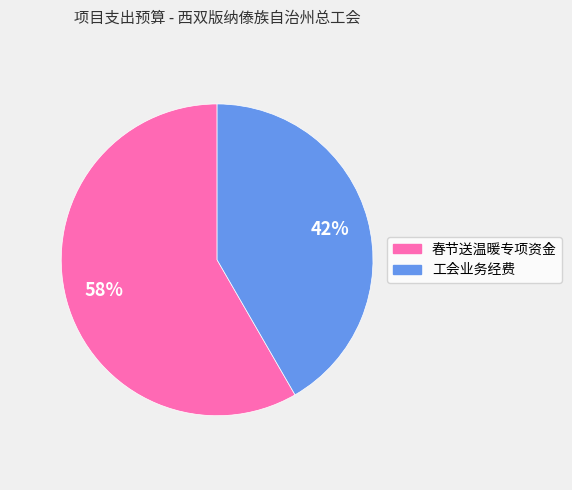

Between 春节送温暖专项资金 and 工会业务经费, which is larger?

春节送温暖专项资金